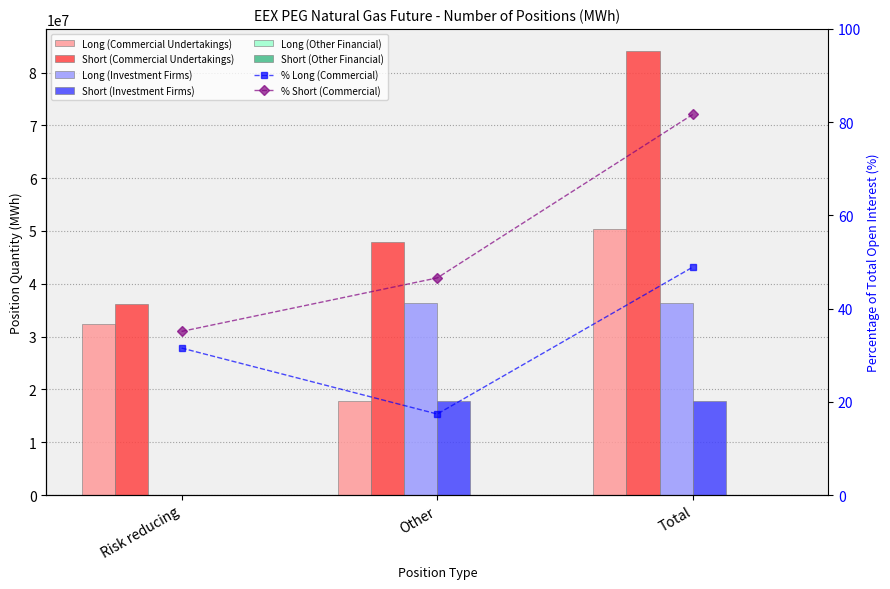

Which series has the largest range (max minus min)?

Short (Commercial Undertakings)